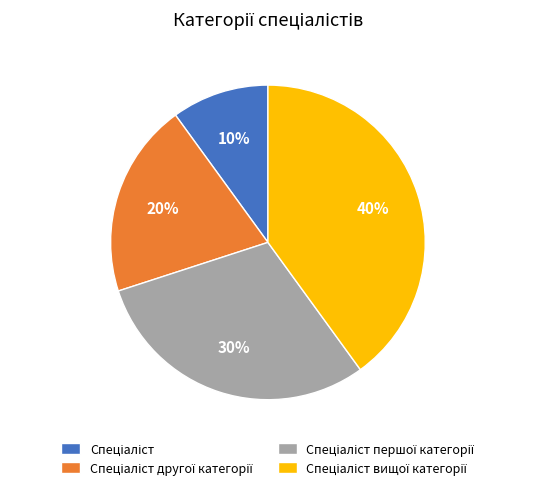

Is there a majority slice in this chart?

No